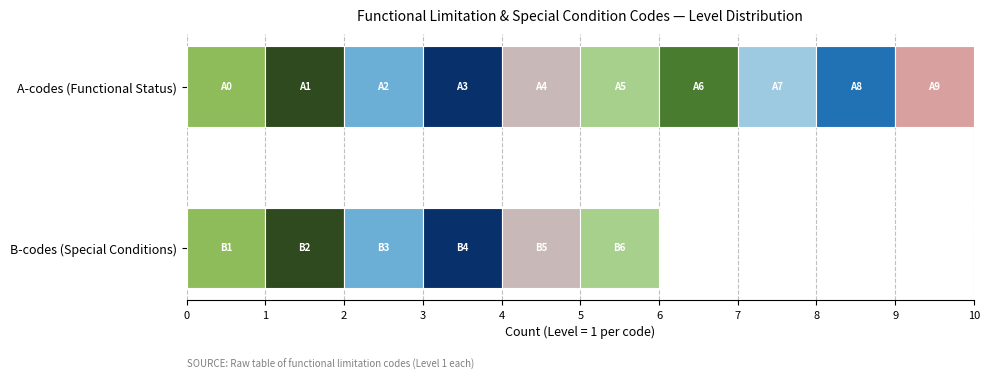

At which label is A-codes (A0-A9) closest to 1?

A0